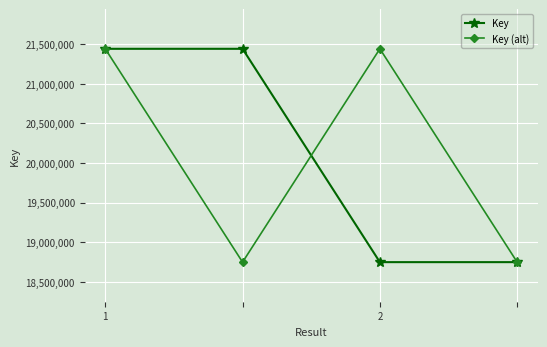

At how many categories does at least one series exceed 20657591?

3